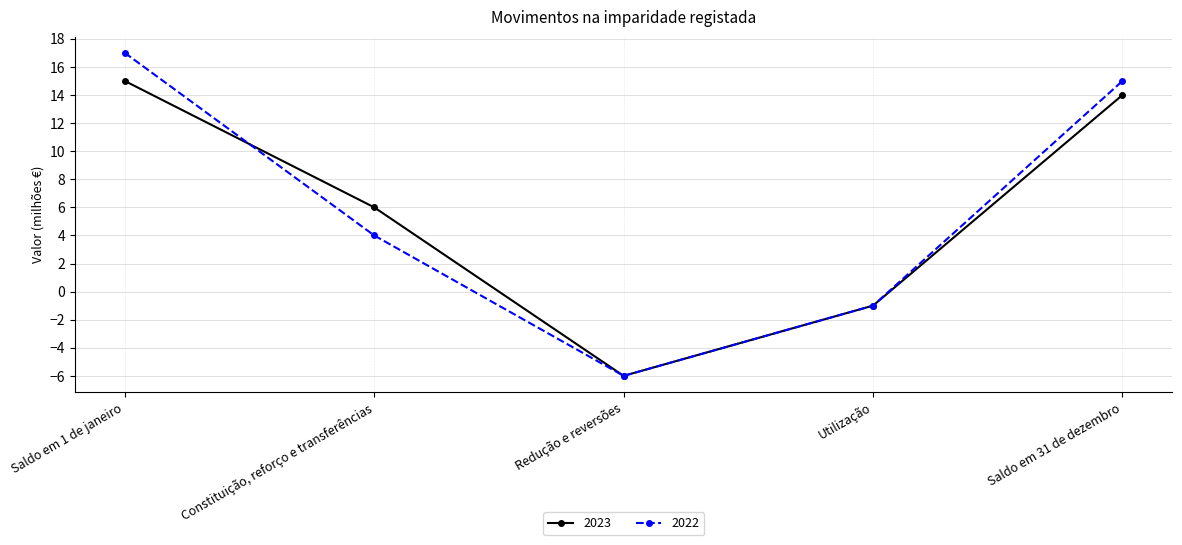

How many lines are shown in the chart?

2